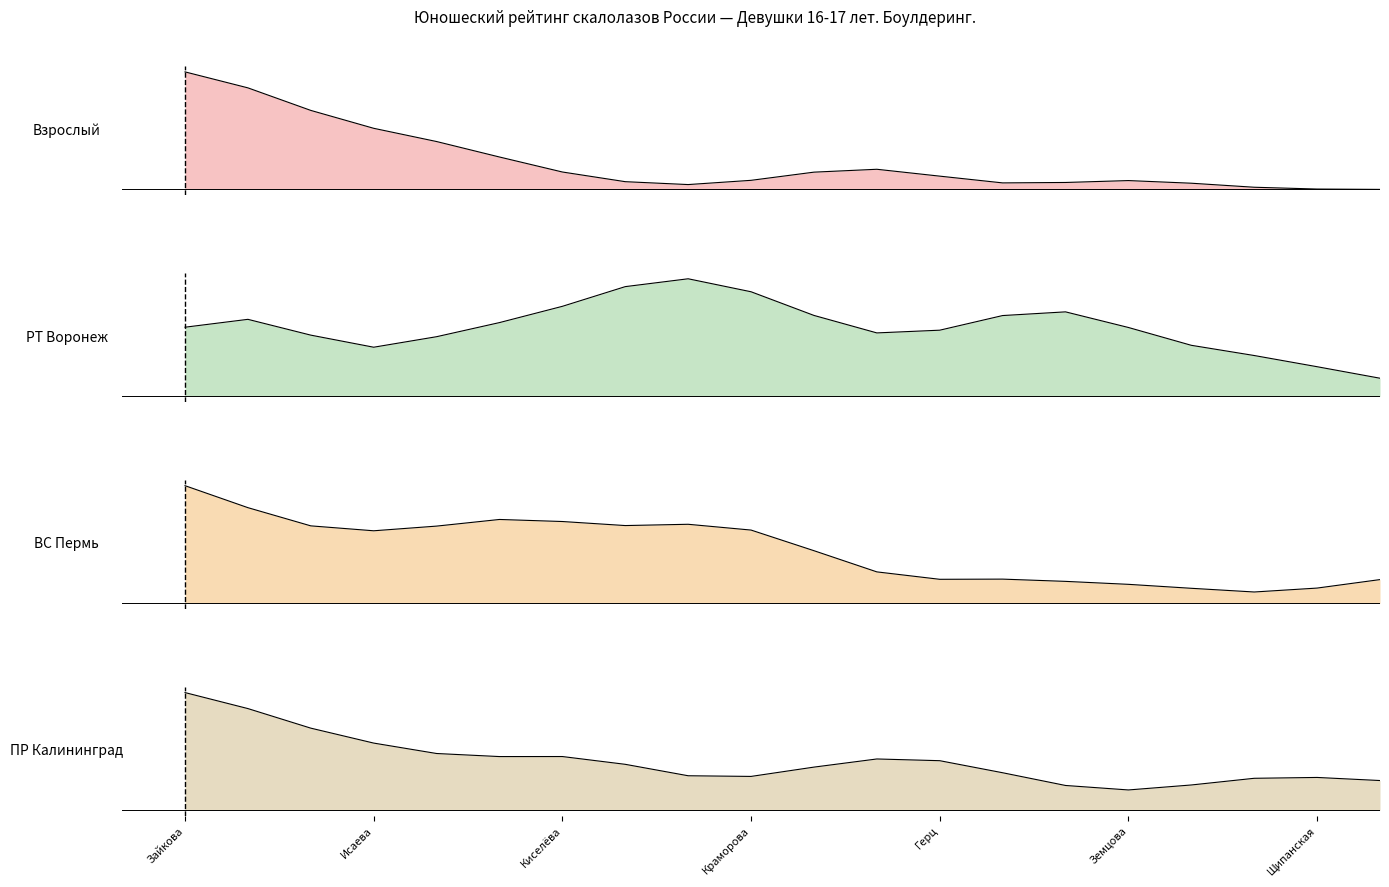

Between which two adjacent categories do Взрослый and ПР Калининград first intersect?

Муратова and Исаева